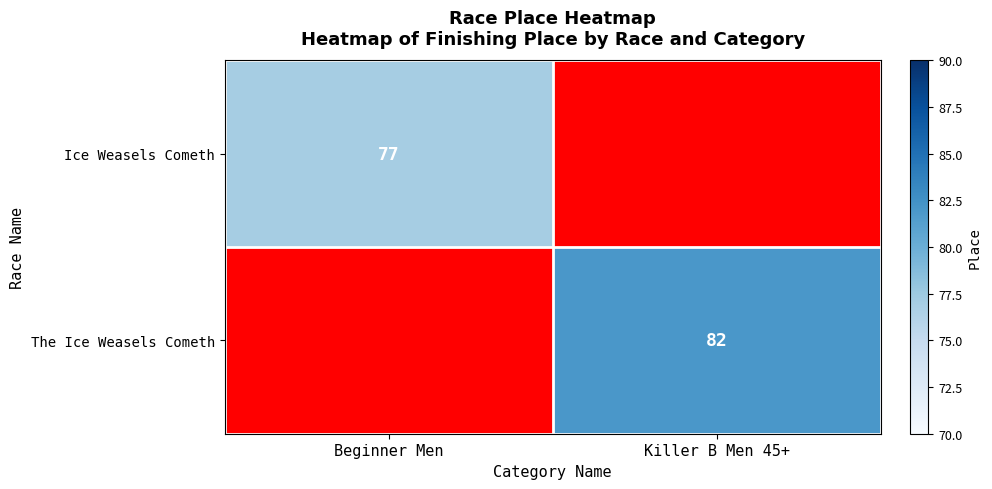

True or false: Ice Weasels Cometh has a value of 134 at Beginner Men.

False